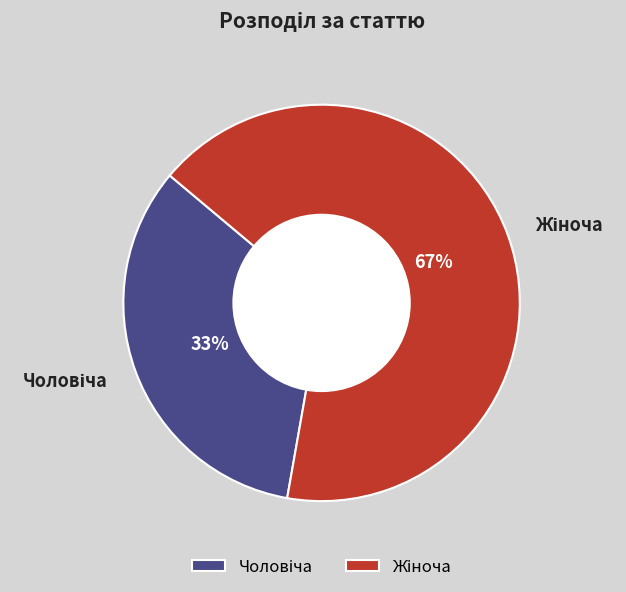

To the nearest percent, what is the average slice percentage?

50%